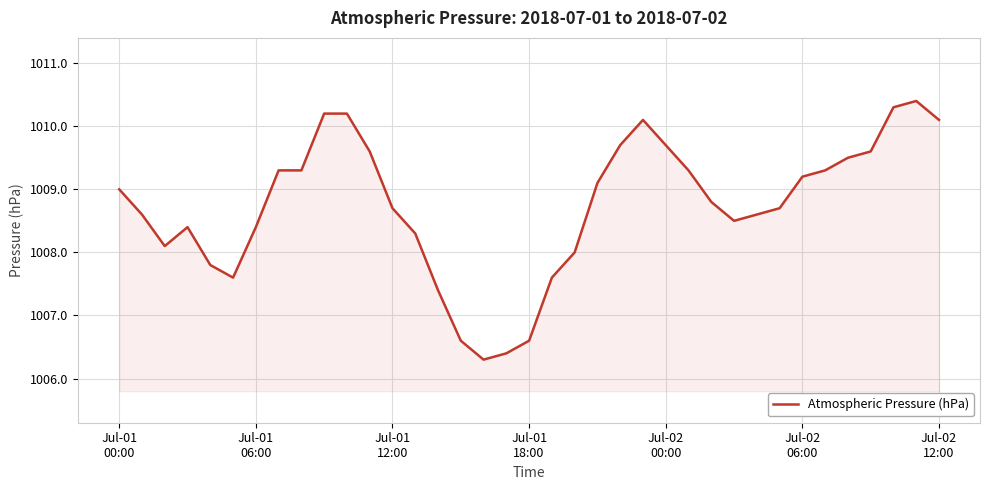

What is the minimum value shown in the chart?

1006.3